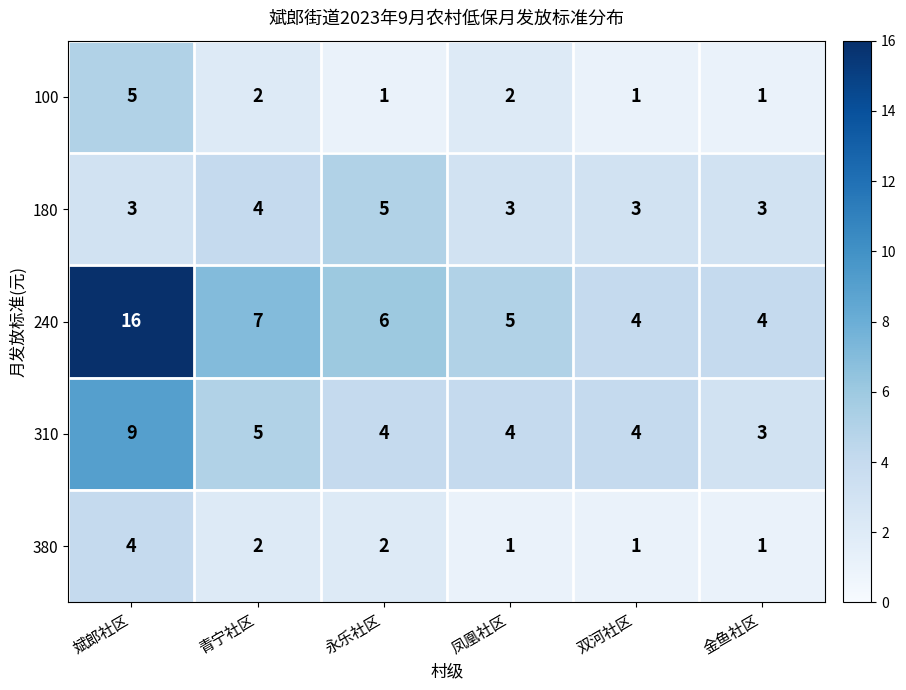

Reading left to right, transcribe all the data shown in this chart.

100: 5	2	1	2	1	1
180: 3	4	5	3	3	3
240: 16	7	6	5	4	4
310: 9	5	4	4	4	3
380: 4	2	2	1	1	1